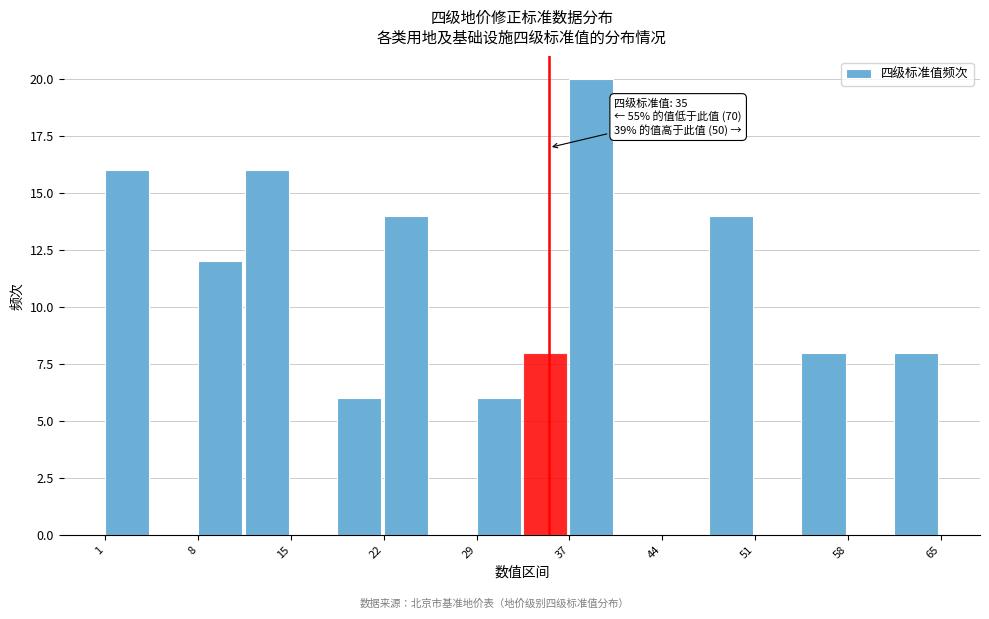

Around what value on the x-axis is the tallest bar? Give the approximate position of its centre, as read against the axis.

38